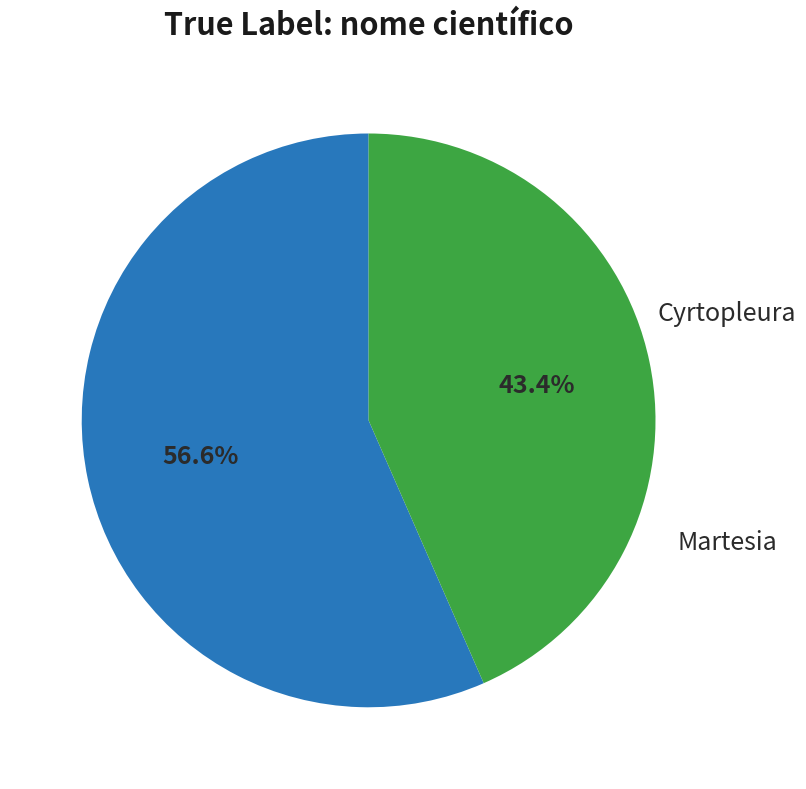

Between Martesia and Cyrtopleura, which is larger?

Cyrtopleura